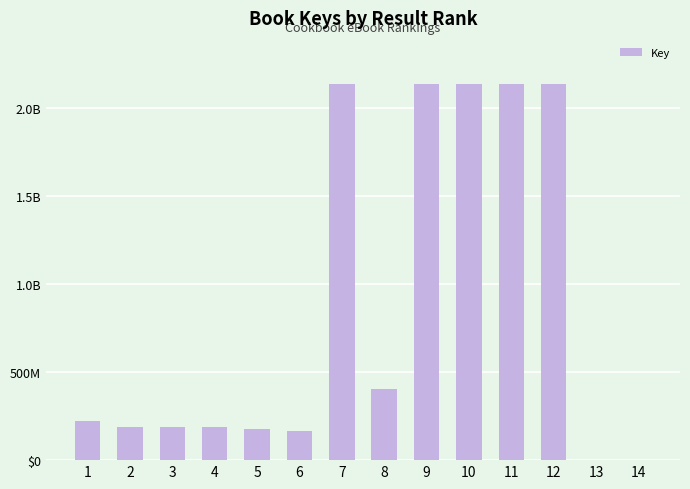

What is the value of the 12th bar from the left?

2137687147